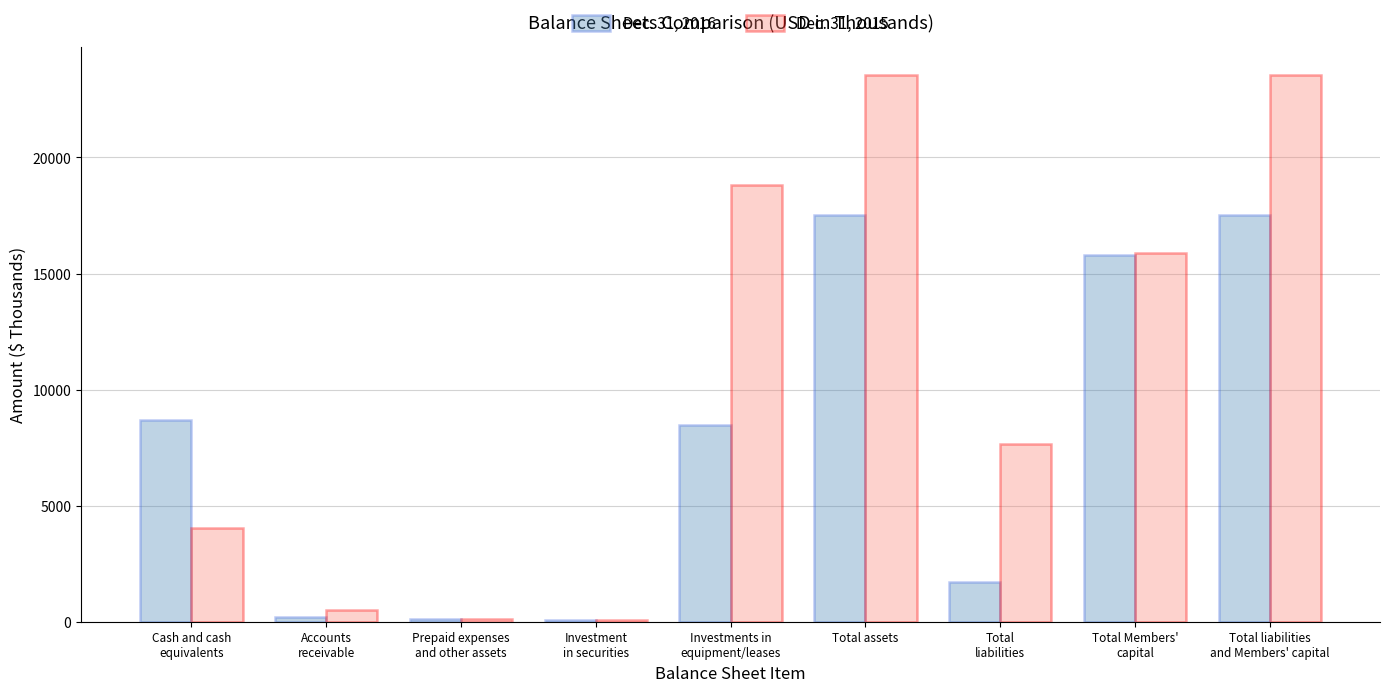

What are all the series names shown in the legend?

Dec. 31, 2016, Dec. 31, 2015